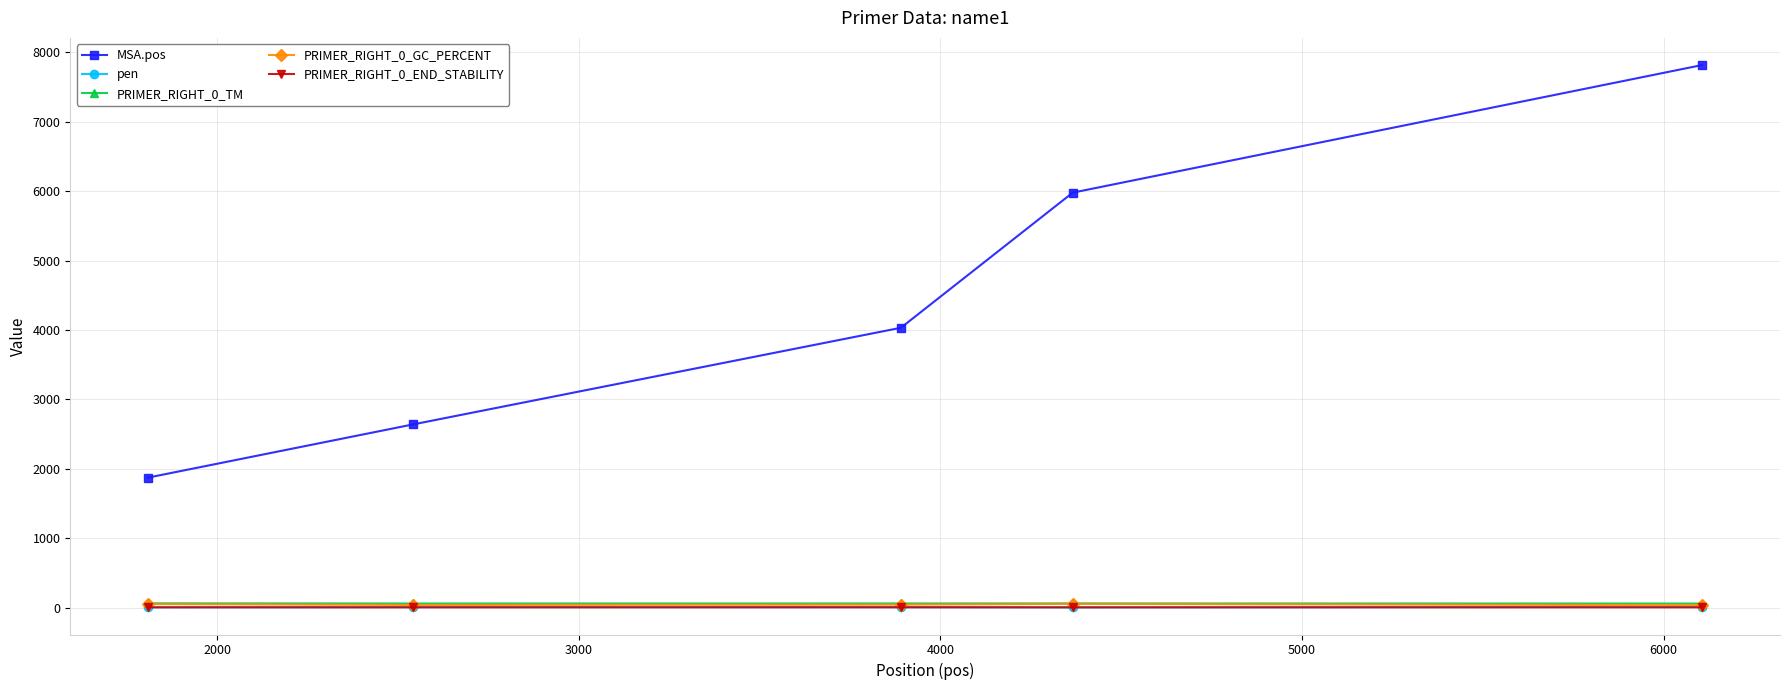

How many data points does each series have?

5